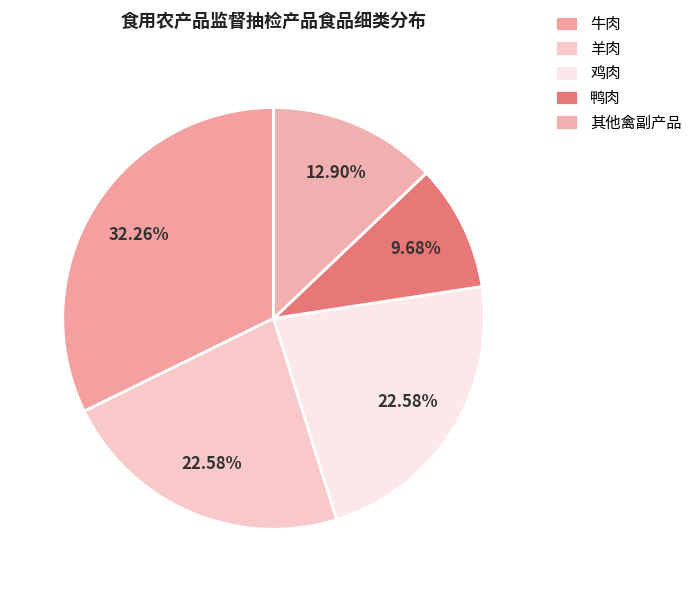

Is there any slice that represents more than half of the pie?

No